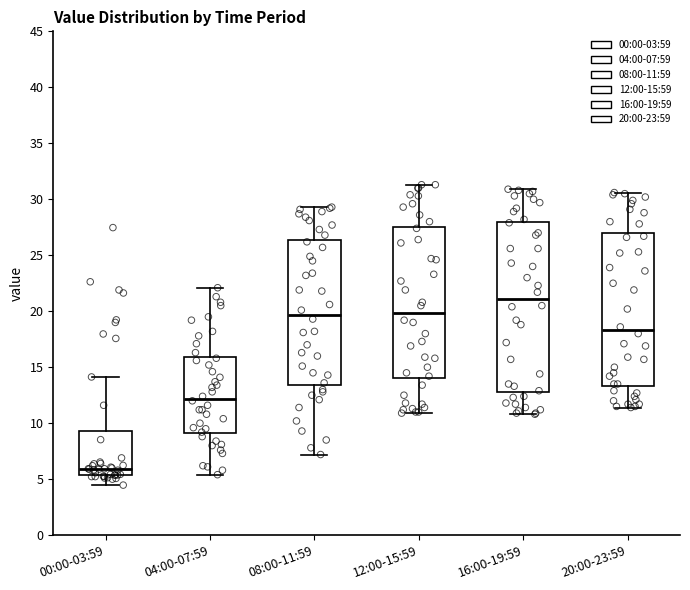

Which box has the lowest median line?

00:00-03:59